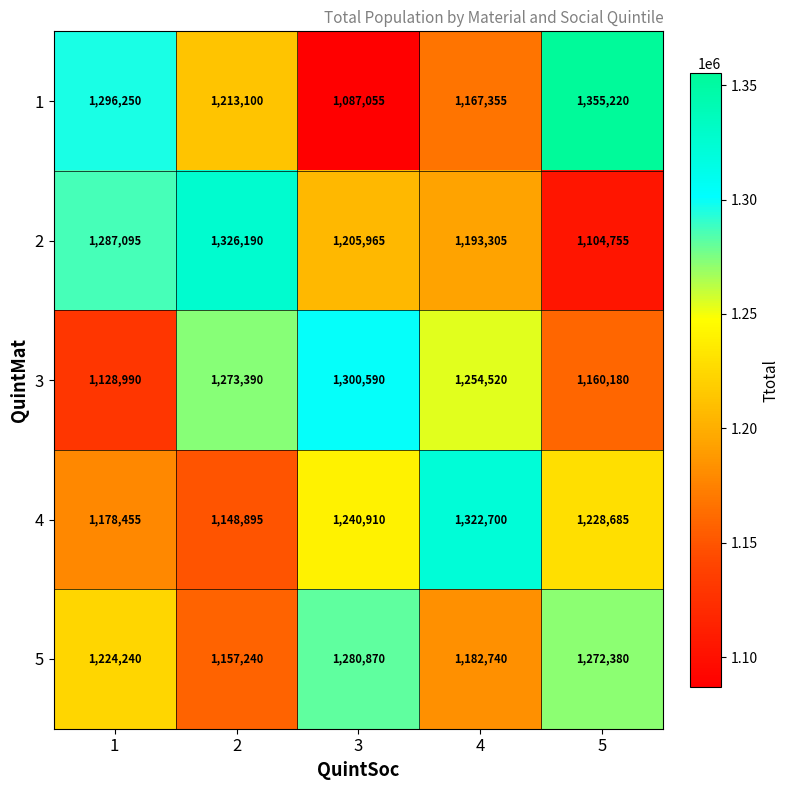

What is the difference between the 1 values at 3 and 5?

268165